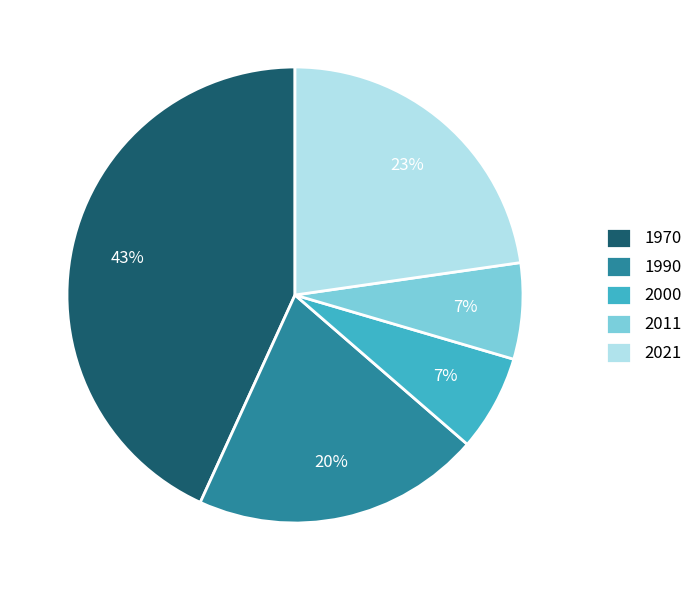

Approximately how many times larger is the value at 2000 compared to 2011?

1.0